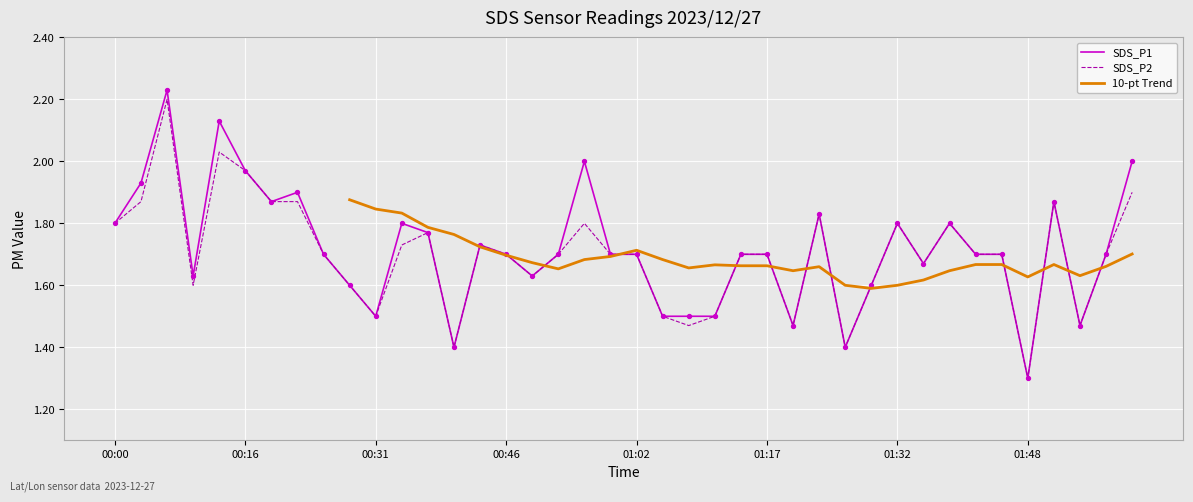

Which series has the largest total across all categories?

SDS_P1